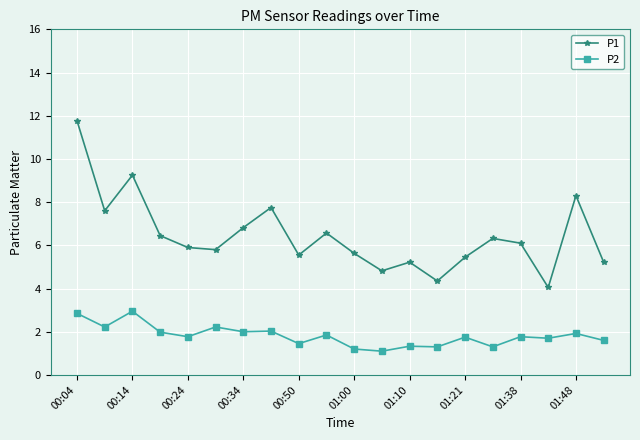

Which series has the largest total across all categories?

P1